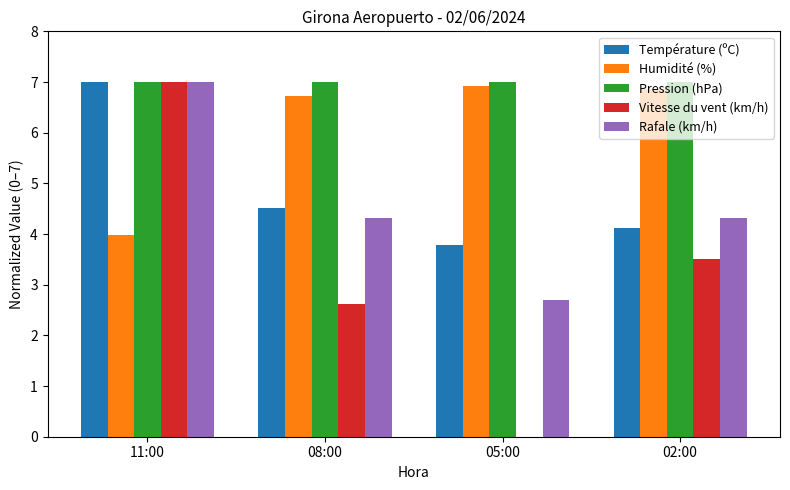

Where does the Humidité (%) series first go above 6?

08:00